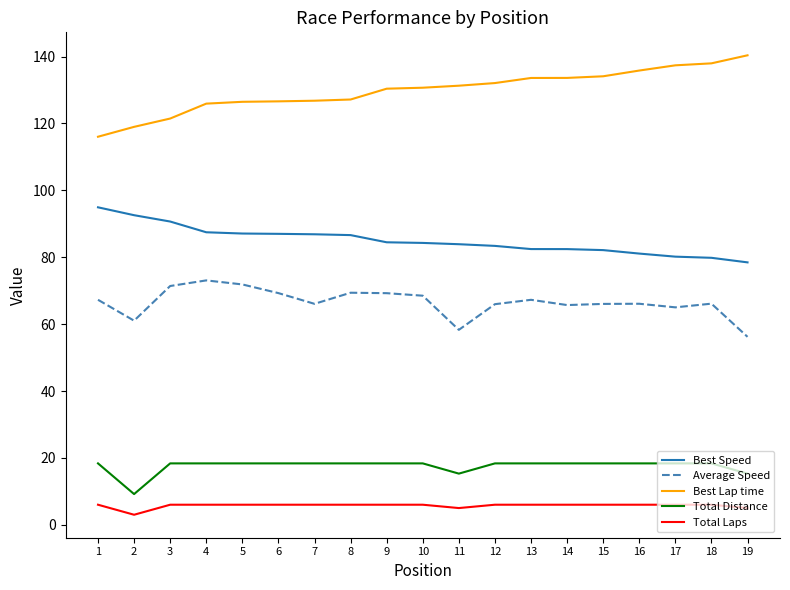

Is the value of Best Speed at 13 greater than the value of Total Distance at 7?

Yes